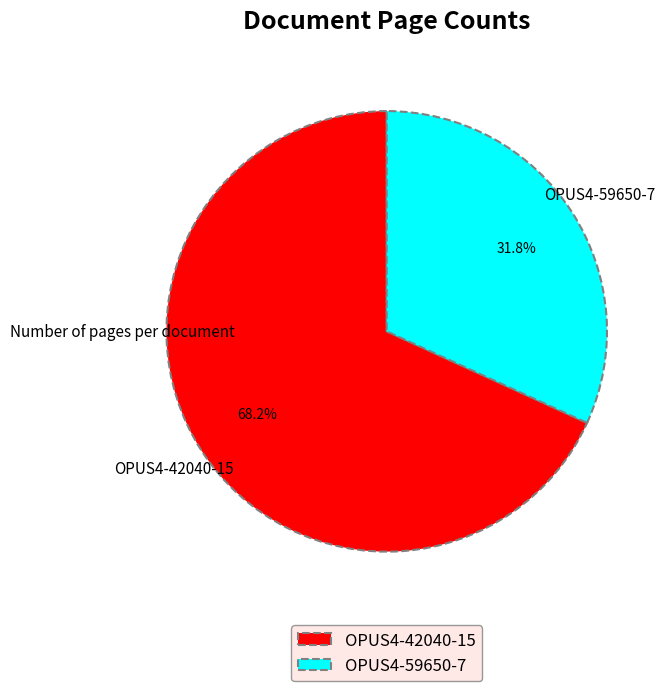

What is the largest slice in the pie chart?

OPUS4-42040